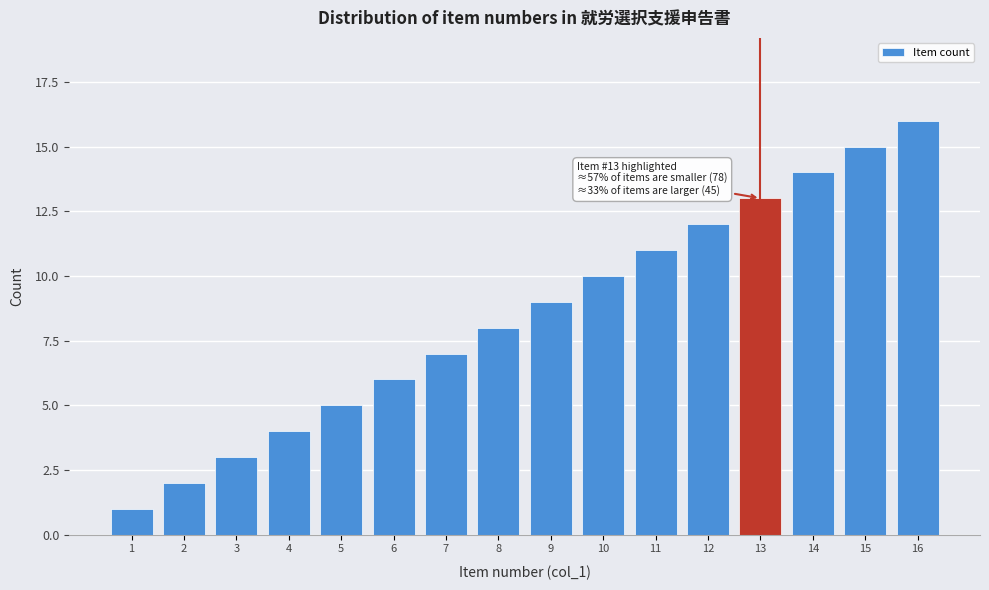

What is the difference between the maximum and minimum values?

15